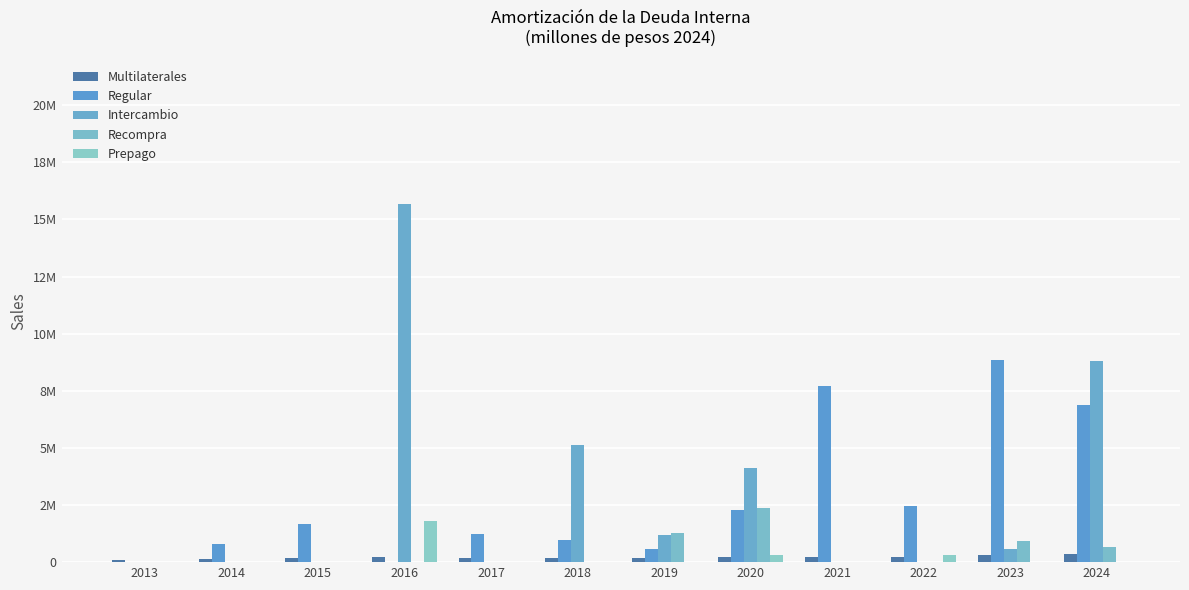

Reading right to left, extract all data points from this chart.

Multilaterales: 2024=368566.0	2023=304398.1	2022=228795.9	2021=218949.8	2020=226090.0	2019=177131.8	2018=172953.9	2017=188318.9	2016=224827.4	2015=193051.9	2014=139061.0	2013=101043.4
Regular: 2024=6871414.7	2023=8833785.5	2022=2451556.6	2021=7723568.0	2020=2280879.3	2019=558684.9	2018=985606.0	2017=1214786.3	2016=0.0	2015=1674795.2	2014=775201.8	2013=0.0
Intercambio: 2024=8806785.5	2023=587823.3	2022=0.0	2021=0.0	2020=4109933.3	2019=1205655.5	2018=5141267.3	2017=0.0	2016=15679651.2	2015=0.0	2014=0.0	2013=0.0
Recompra: 2024=650817.2	2023=904217.9	2022=0.0	2021=0.0	2020=2381073.9	2019=1263595.7	2018=0.0	2017=0.0	2016=0.0	2015=0.0	2014=0.0	2013=0.0
Prepago: 2024=0.0	2023=0.0	2022=332203.2	2021=0.0	2020=310279.1	2019=0.0	2018=0.0	2017=0.0	2016=1780711.8	2015=0.0	2014=0.0	2013=0.0